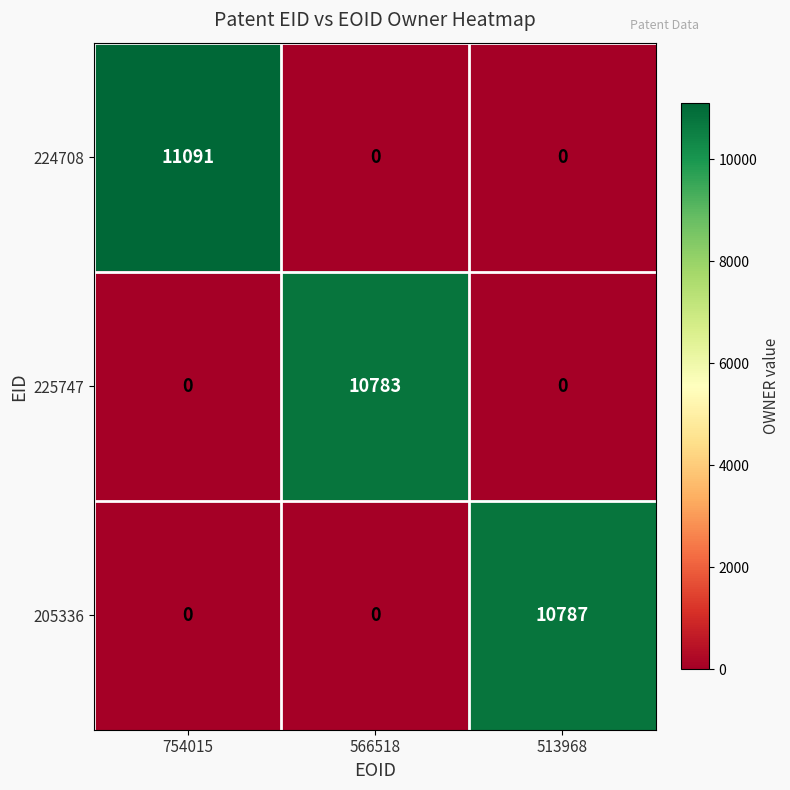

What is the difference between the maximum and second lowest values in the 224708 series?

11091